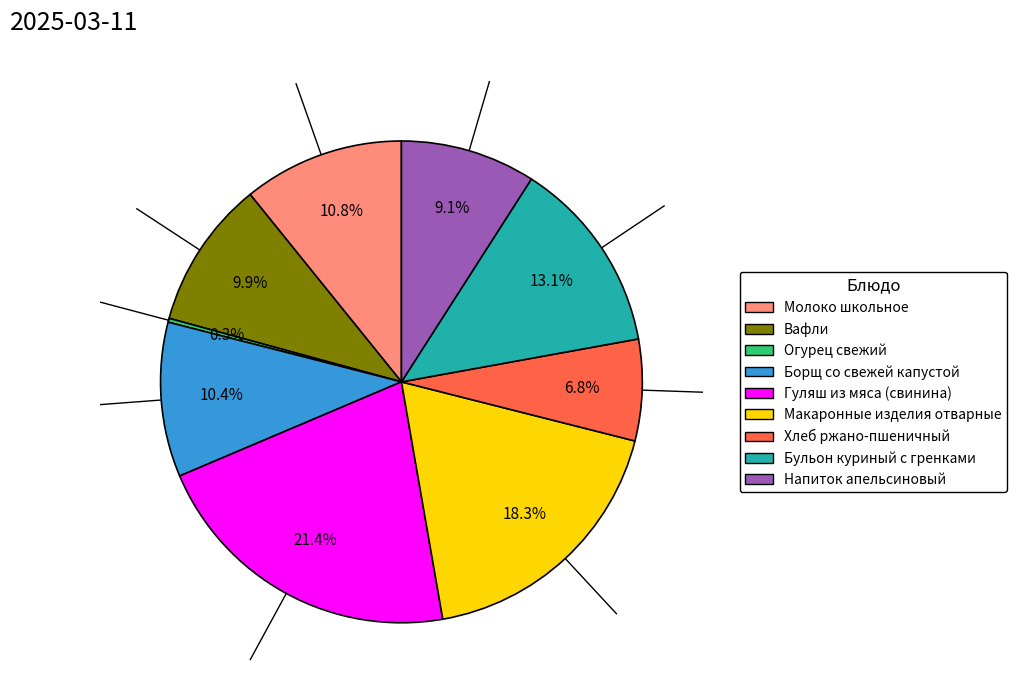

Does any single category account for the majority?

No